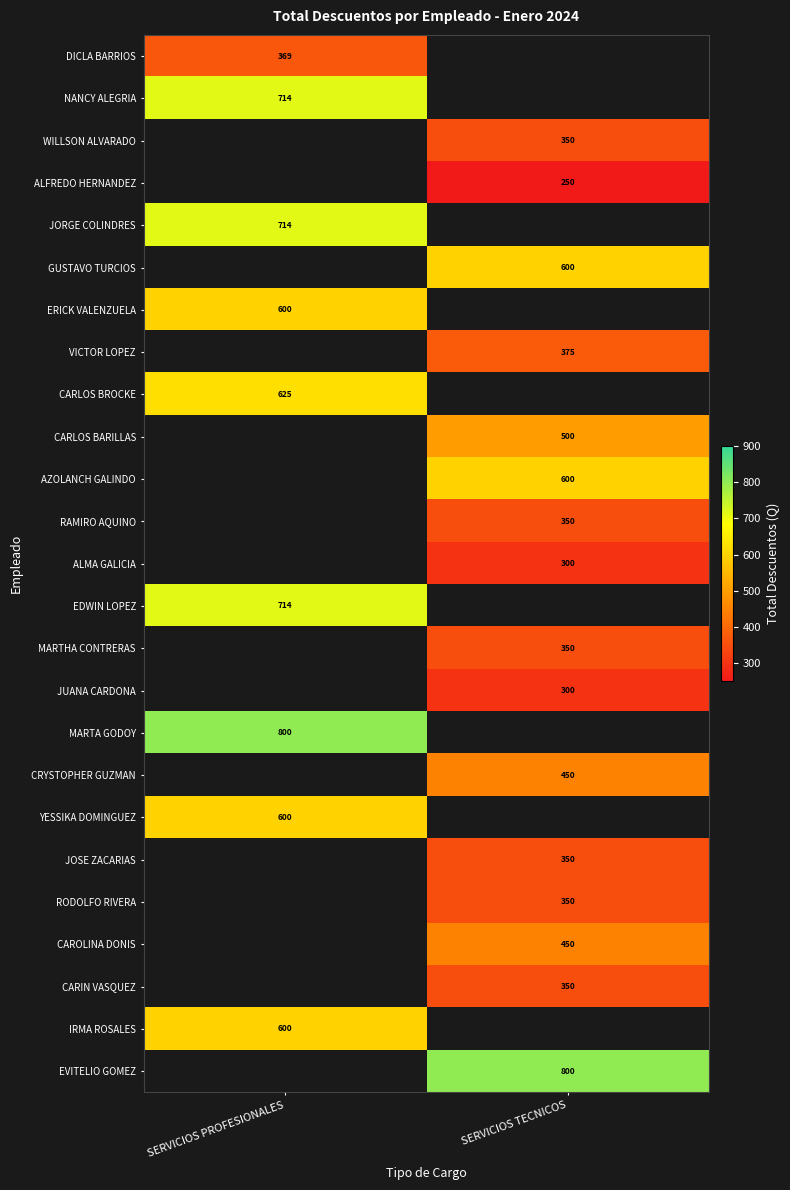

The ALFREDO HERNANDEZ series shows 124.6 at SERVICIOS TECNICOS. True or false?

False